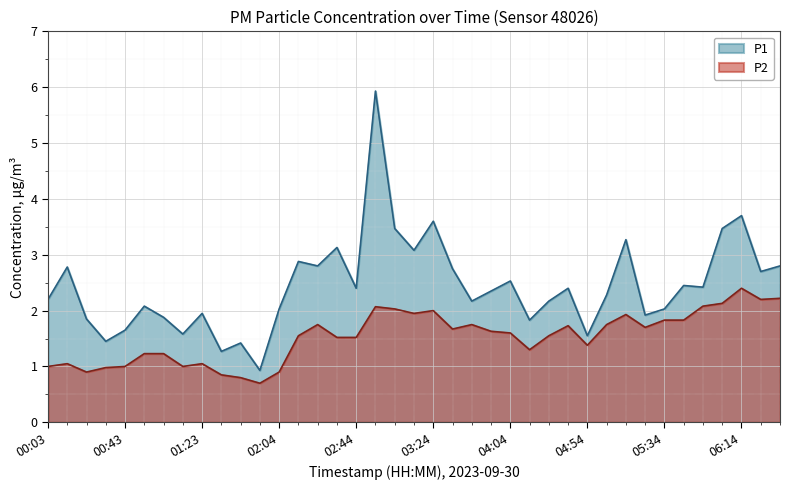

What is the total value across all series at 00:13?

3.8